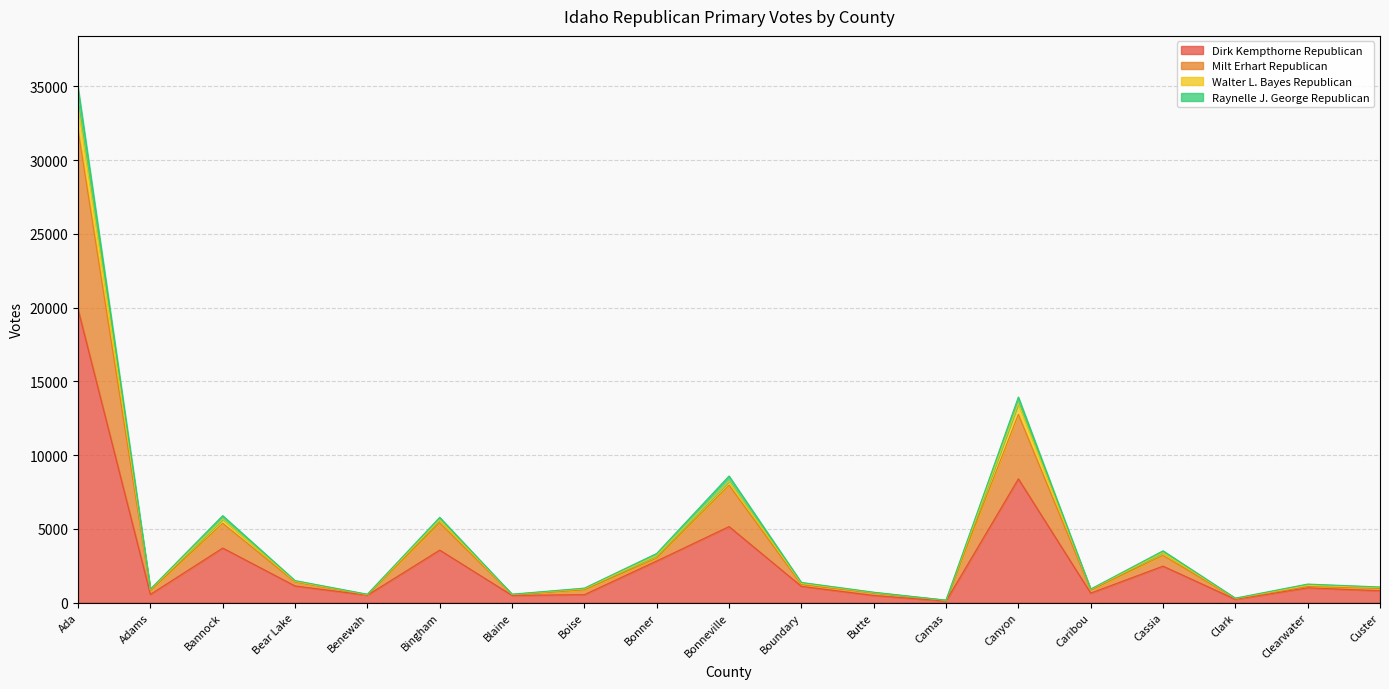

At which category is the sum across all series the highest?

Ada